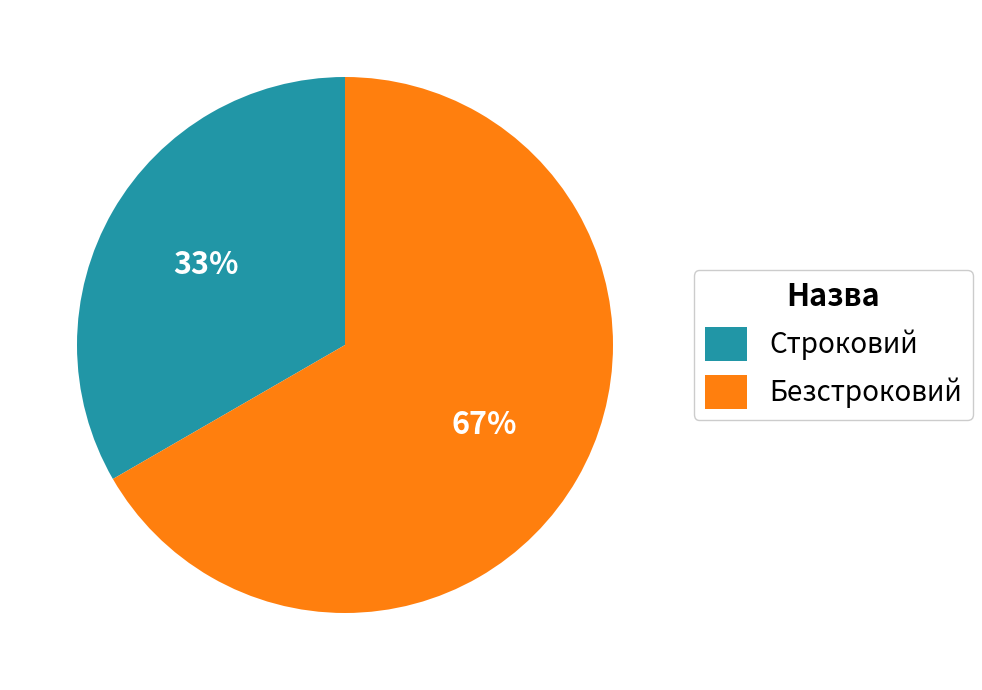

How many segments does this pie chart have?

2